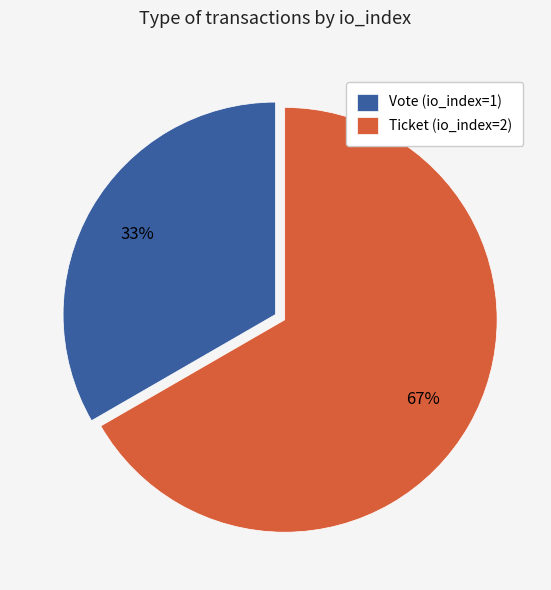

What percentage is the Ticket (io_index=2) slice, to the nearest percent?

67%